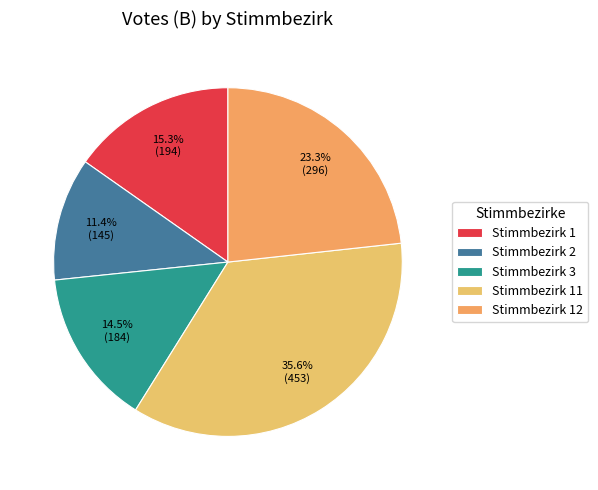

To the nearest percent, what is the average slice percentage?

20%